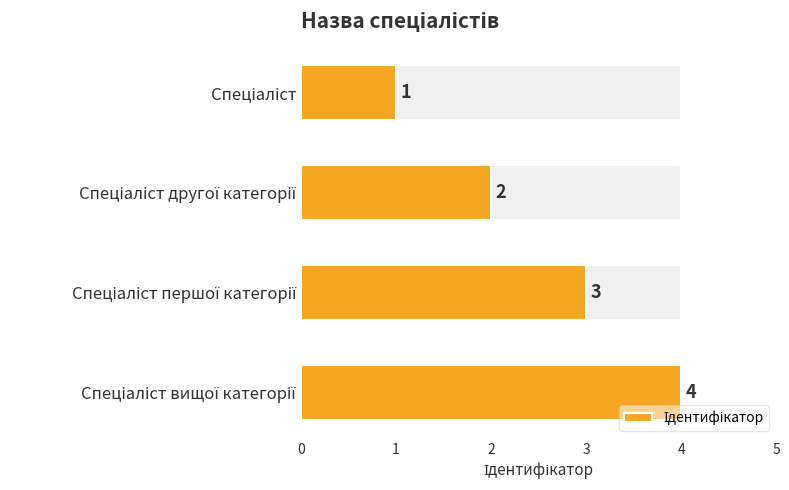

What is the maximum value shown in the chart?

4